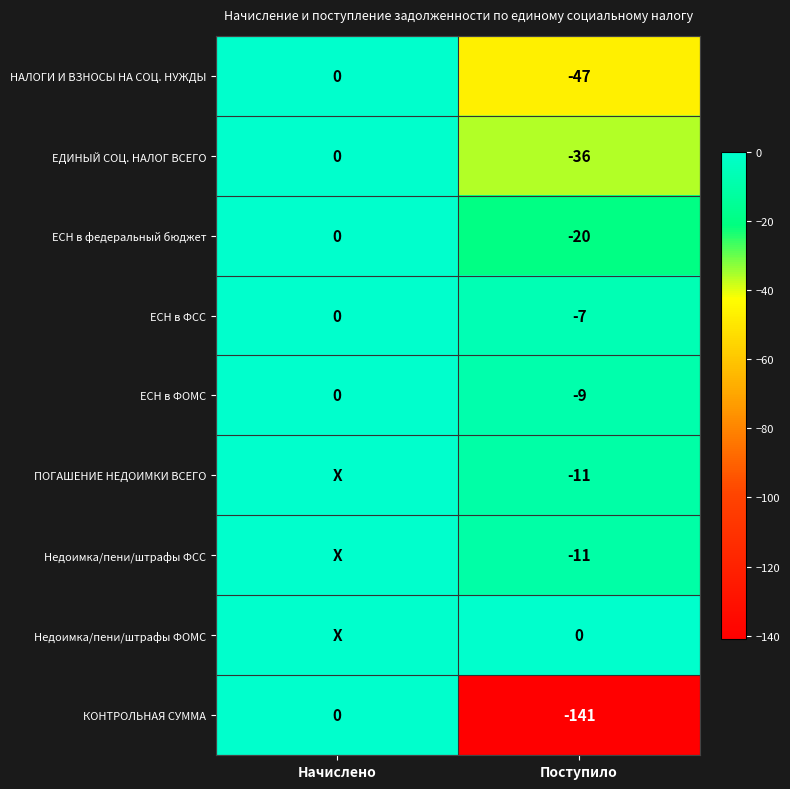

Is it true that ЕСН в ФОМС equals -14 at Поступило?

False